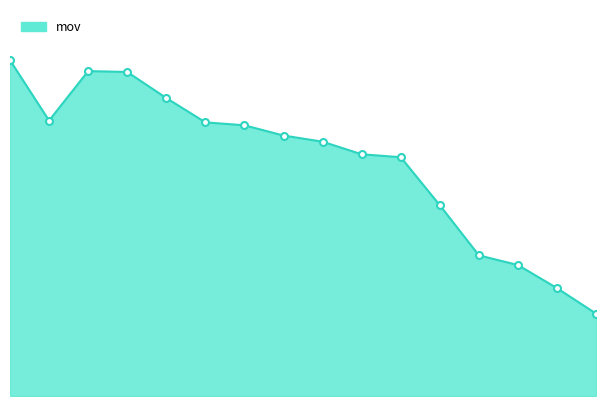

Reading left to right, extract all data points from this chart.

Brian R=1146	Drew S=940	Preston B=1109	Luke W=1106	Chris P=1017	Ren=934	Arthur=924	Jaren I=889	Logan=868	Ethan T=825	Trevor W=815	Shea=651	Kameron C=480	Nate H=447	Steven T=368	Gabe=281